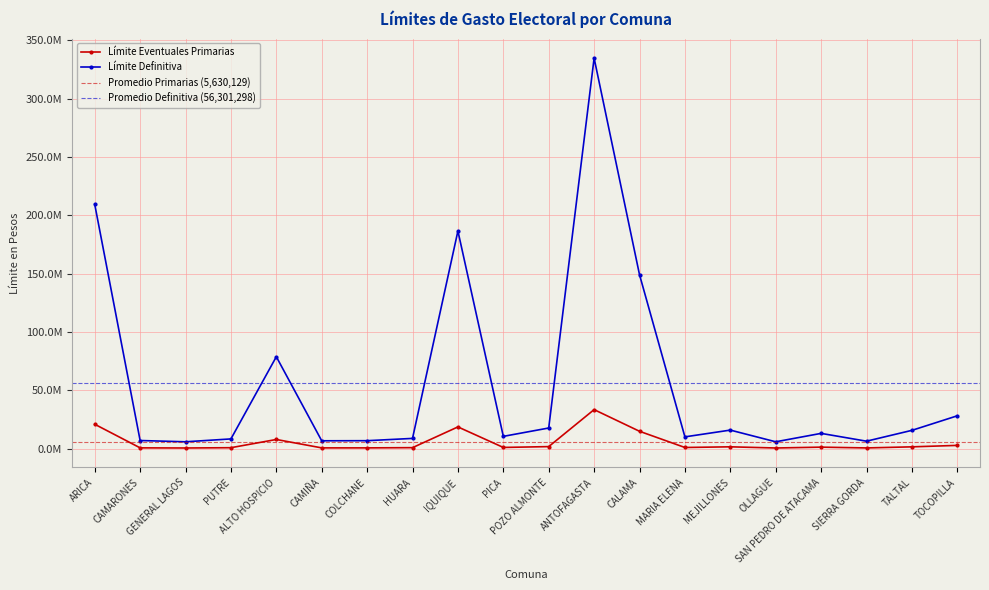

True or false: Límite Eventuales Primarias and Límite Definitiva cross at least once.

False